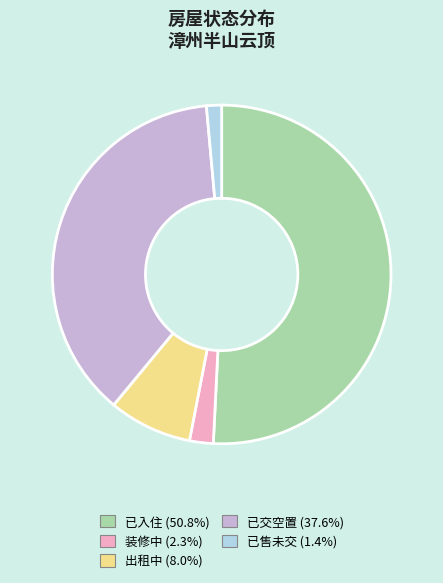

The 已交空置 slice represents 52% of the pie. True or false?

False